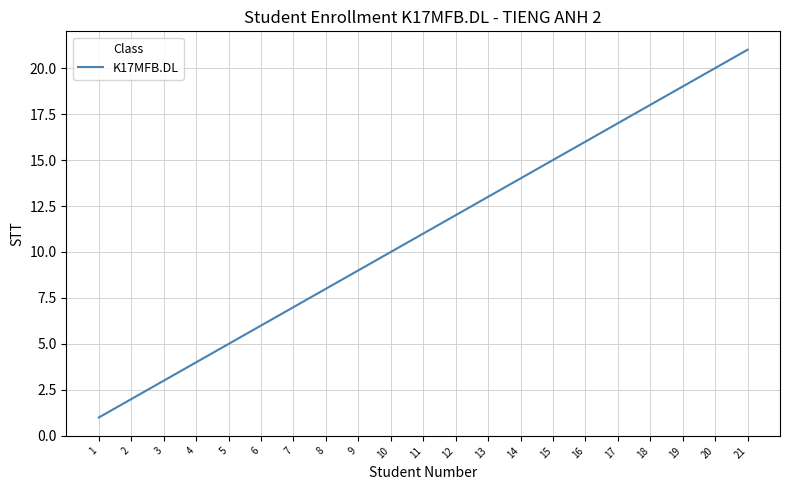

List the labels in order of value, largest first.

21, 20, 19, 18, 17, 16, 15, 14, 13, 12, 11, 10, 9, 8, 7, 6, 5, 4, 3, 2, 1